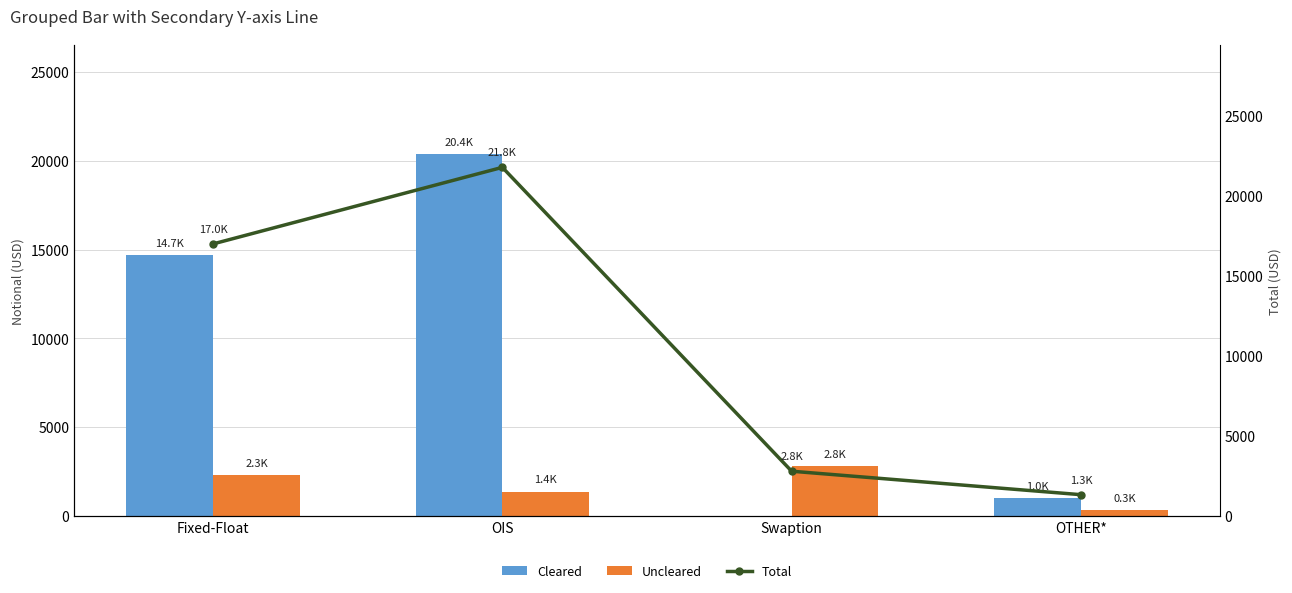

How many values in the Uncleared series are below 2290?

2